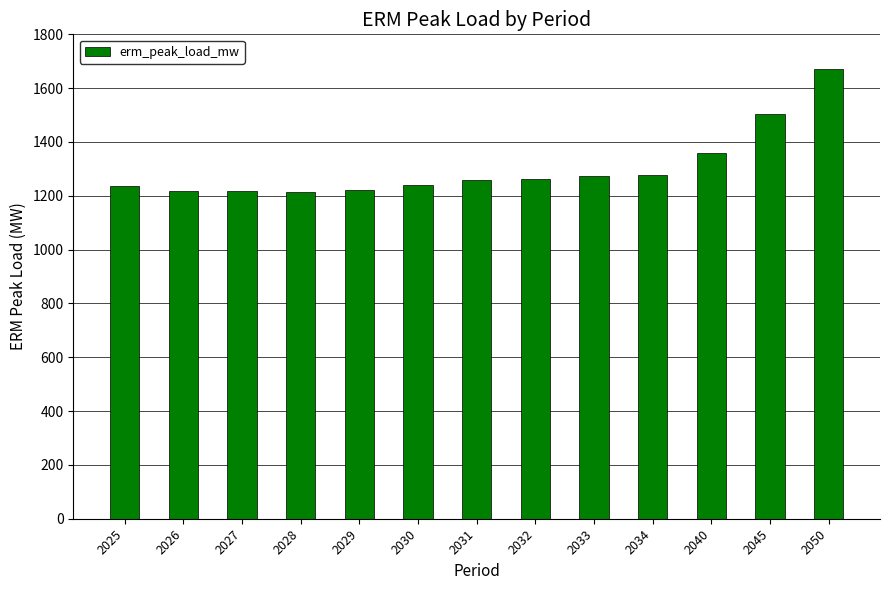

True or false: the data shows 1237.4 at 2025.

True